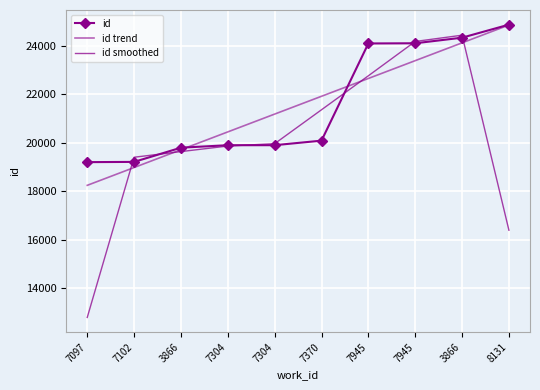

How many values in the id smoothed series are below 19957?

5